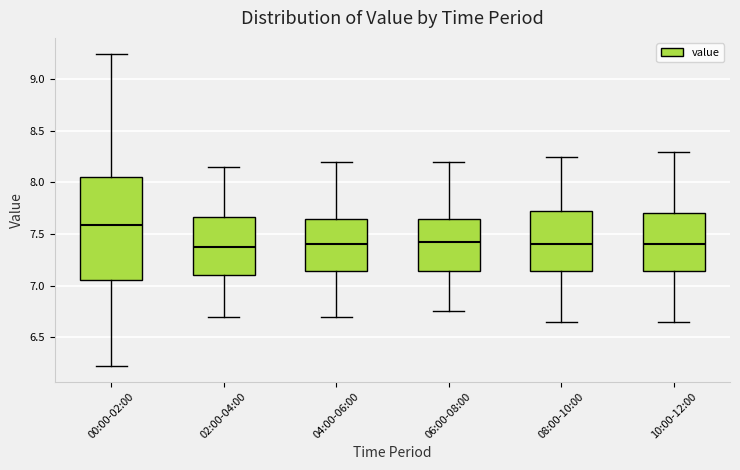

Which box is the tallest, from its lower edge to its upper edge?

00:00-02:00